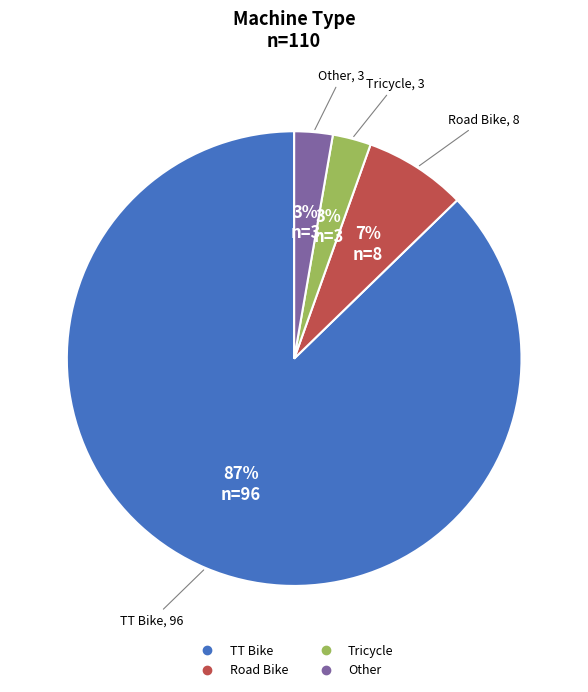

What percentage is the TT Bike slice, to the nearest percent?

87%